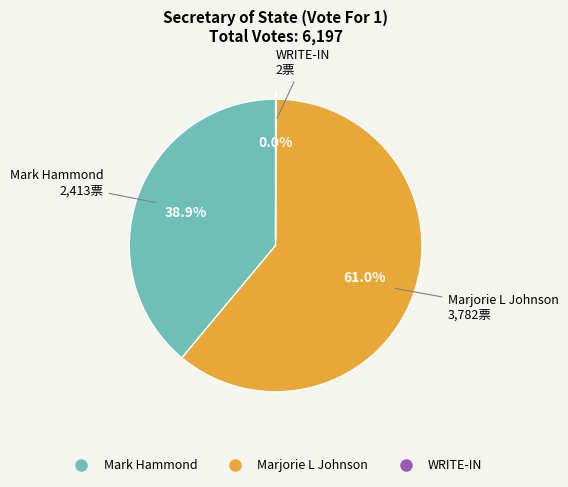

Which category has the biggest portion of the pie?

Marjorie L Johnson